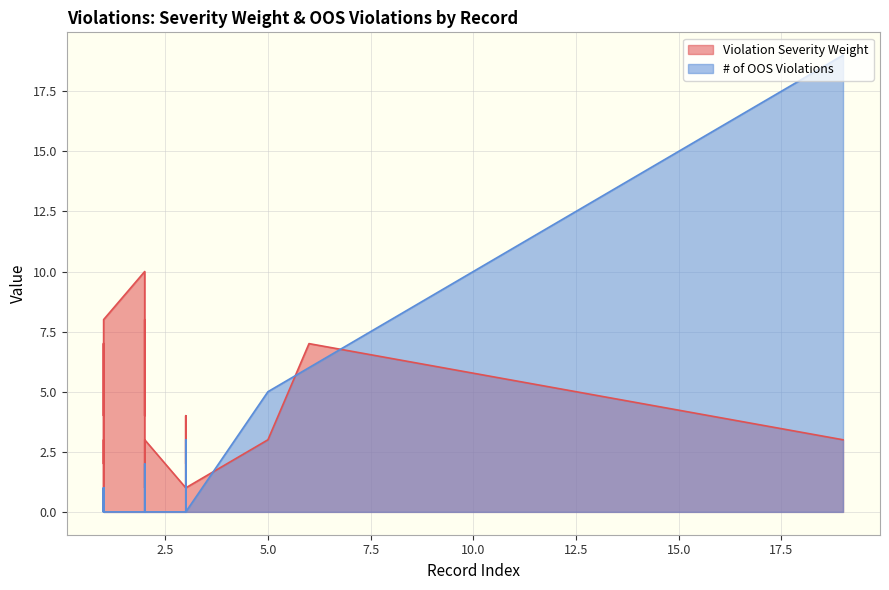

How many series are shown in this chart?

2